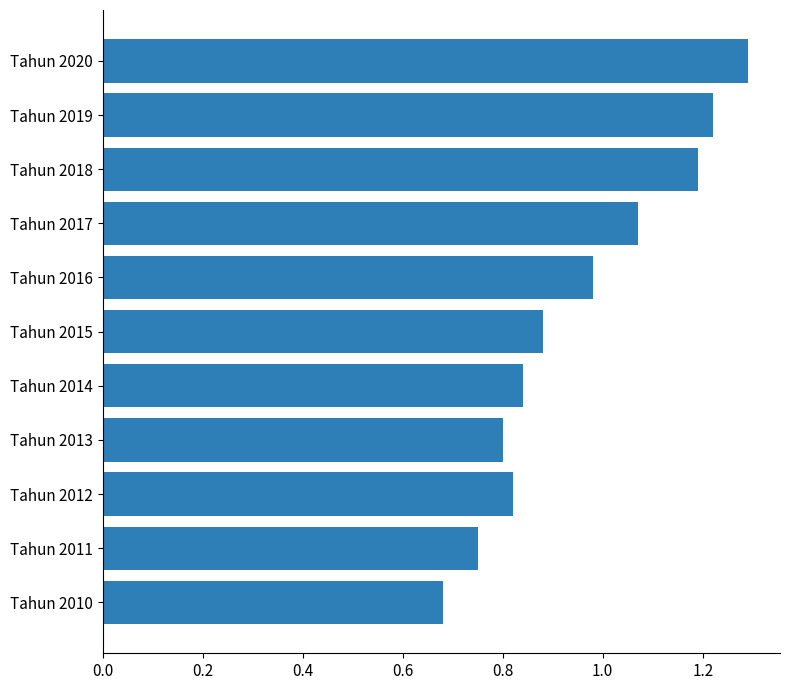

Rank the categories by value from highest to lowest.

Tahun 2020, Tahun 2019, Tahun 2018, Tahun 2017, Tahun 2016, Tahun 2015, Tahun 2014, Tahun 2012, Tahun 2013, Tahun 2011, Tahun 2010